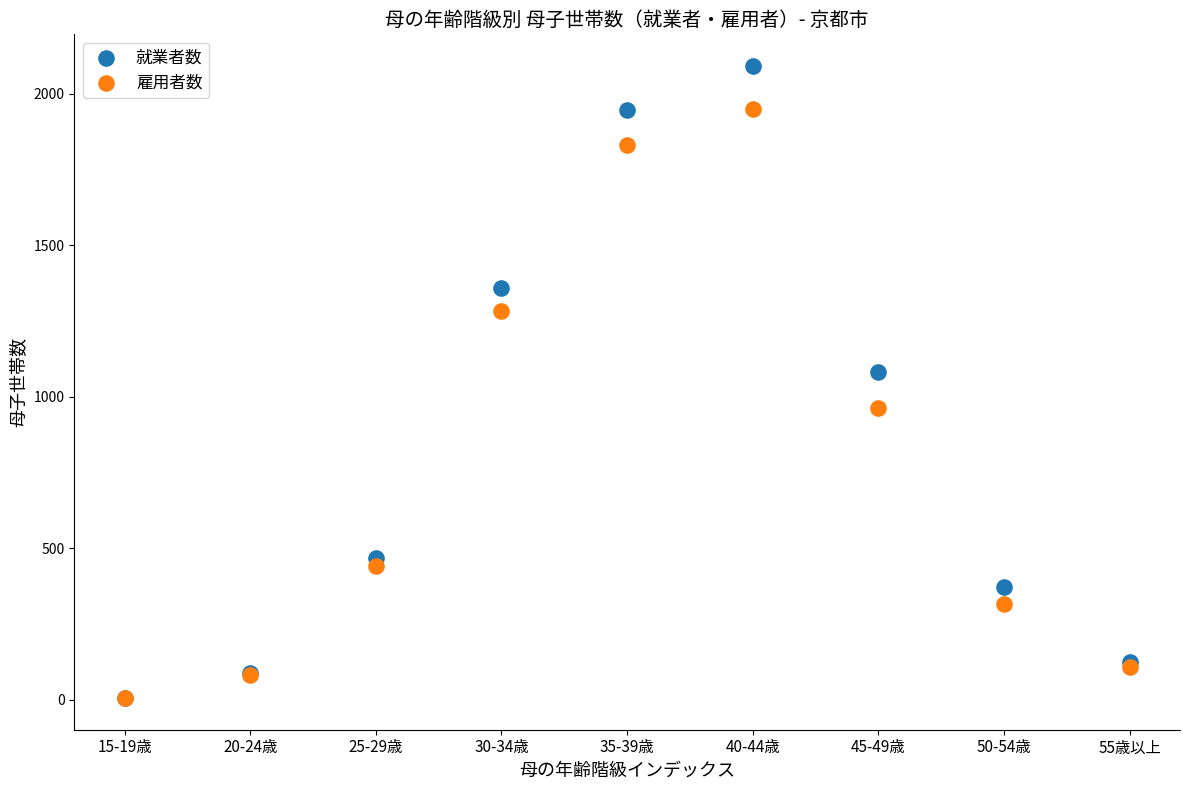

In the 就業者数 series, what Y value is closest to 1048?

1080